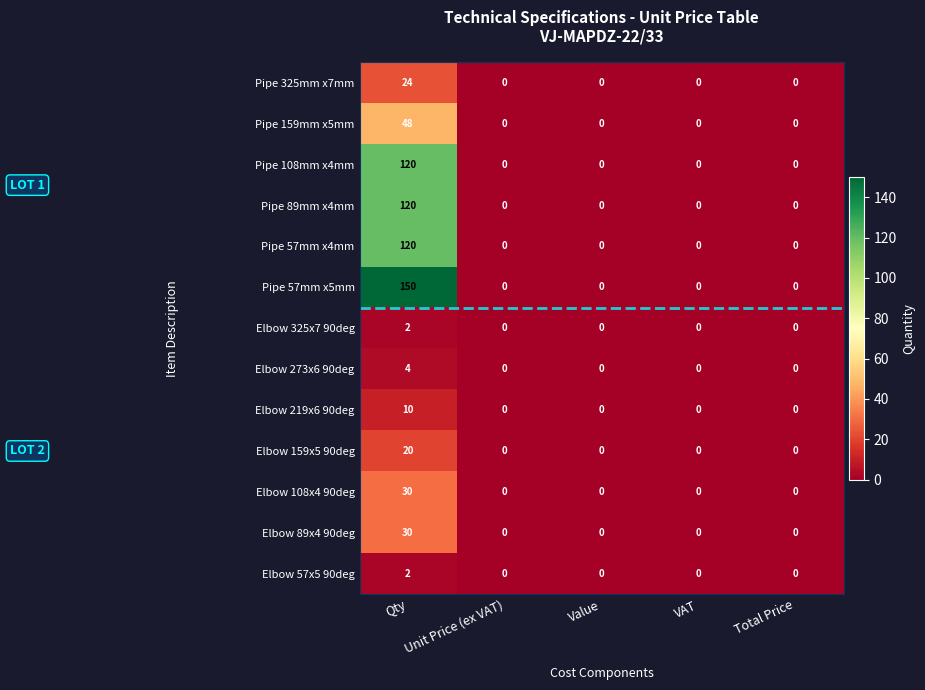

What is the sum of the Elbow 108x4 90deg values at Unit Price (ex VAT) and Qty?

30